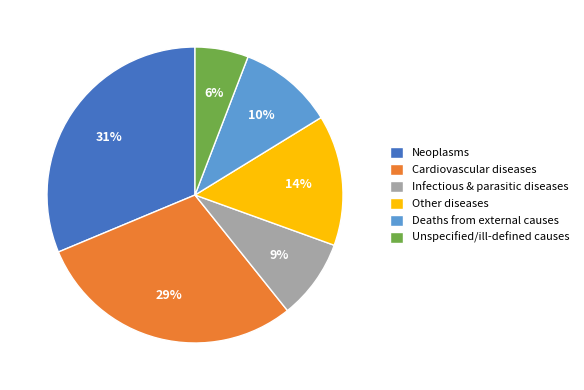

True or false: Neoplasms accounts for 19% of the total.

False